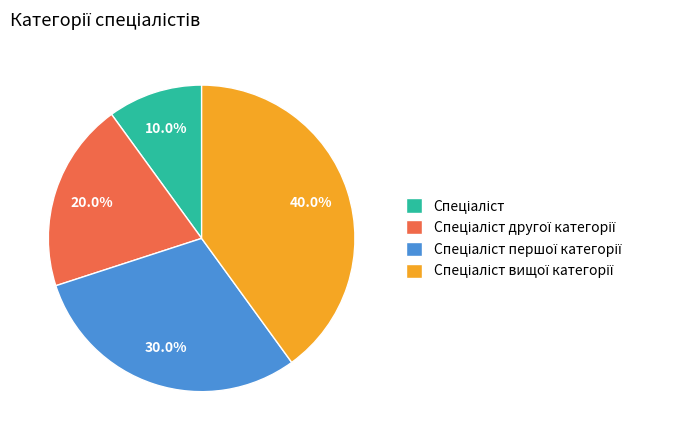

Does any single category account for the majority?

No